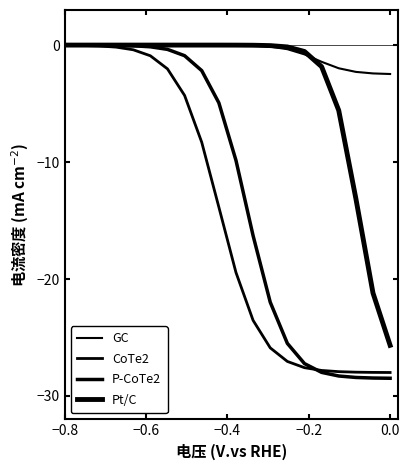

Does the chart have visible grid lines?

No